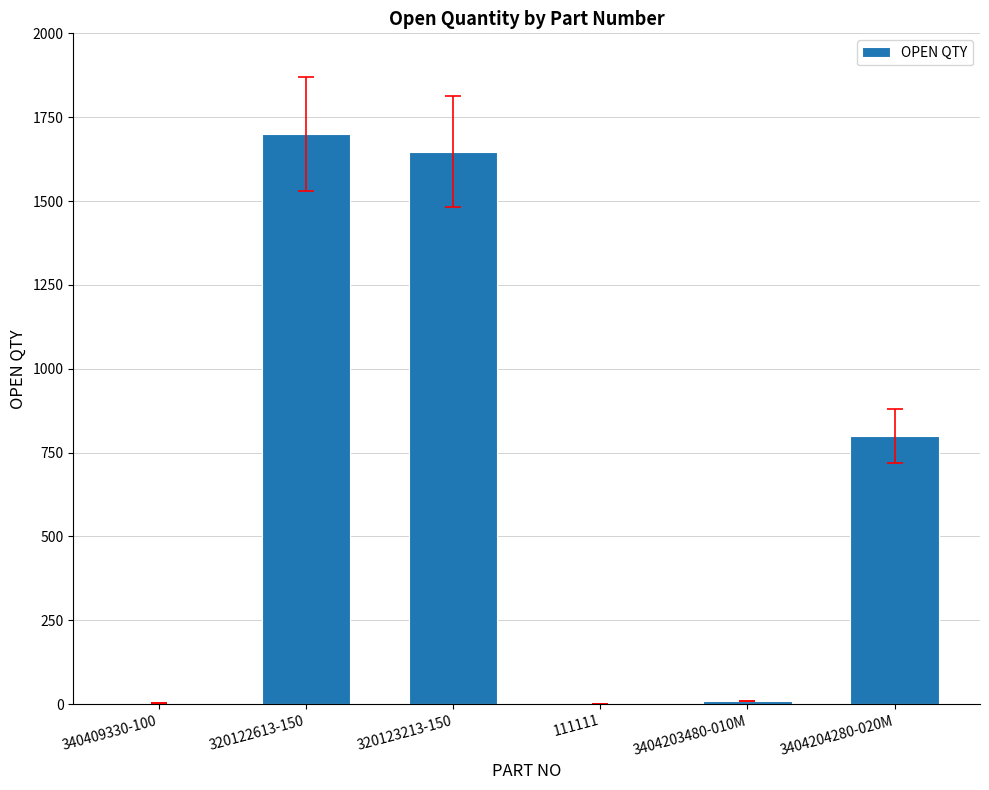

True or false: the data shows 800 at 3404204280-020M.

True